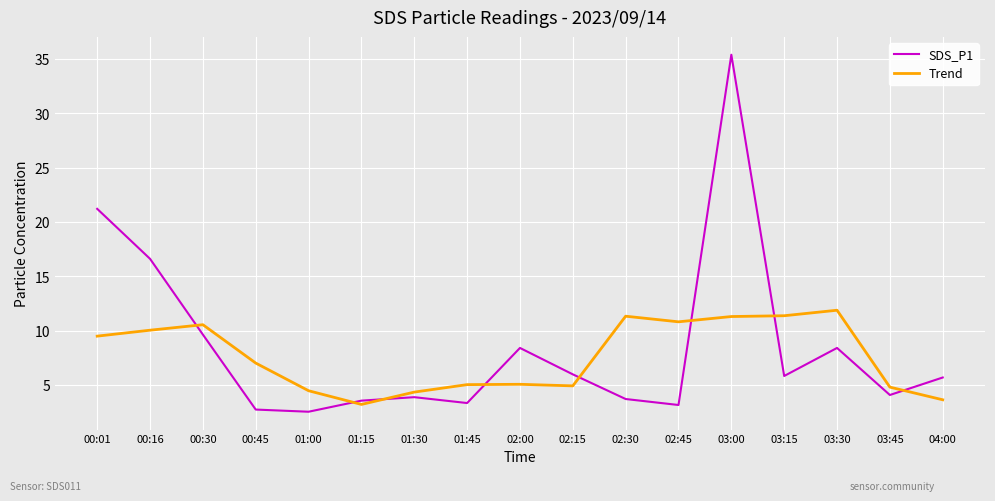

What position from the left is 00:45?

4